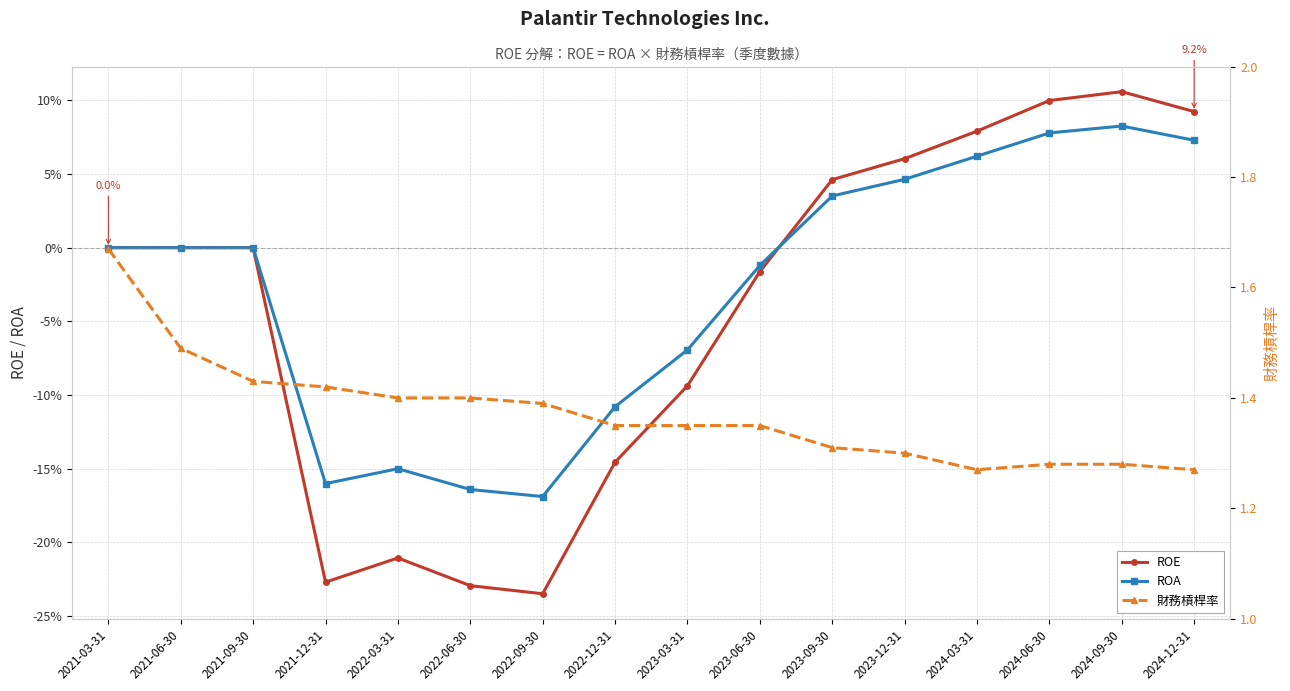

What is the smallest value displayed?

-0.2